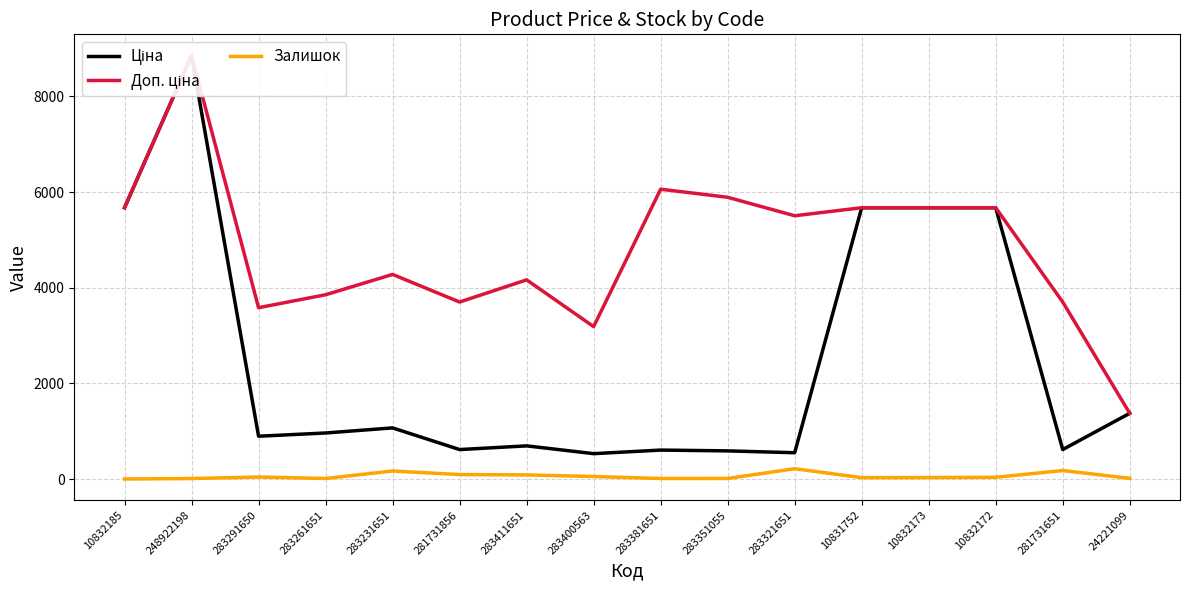

What is the label of the 7th point from the right?

283351055